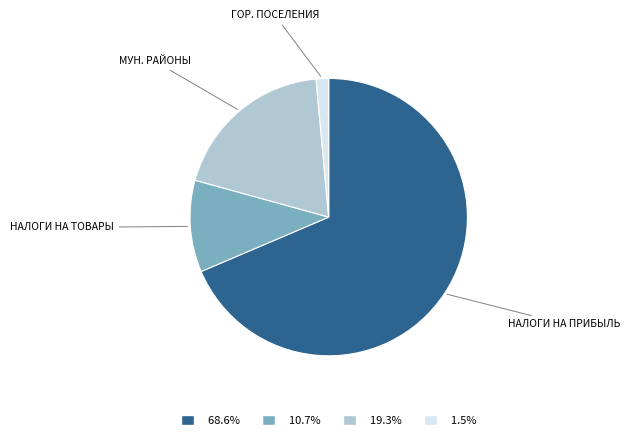

Count the number of slices in the pie.

4